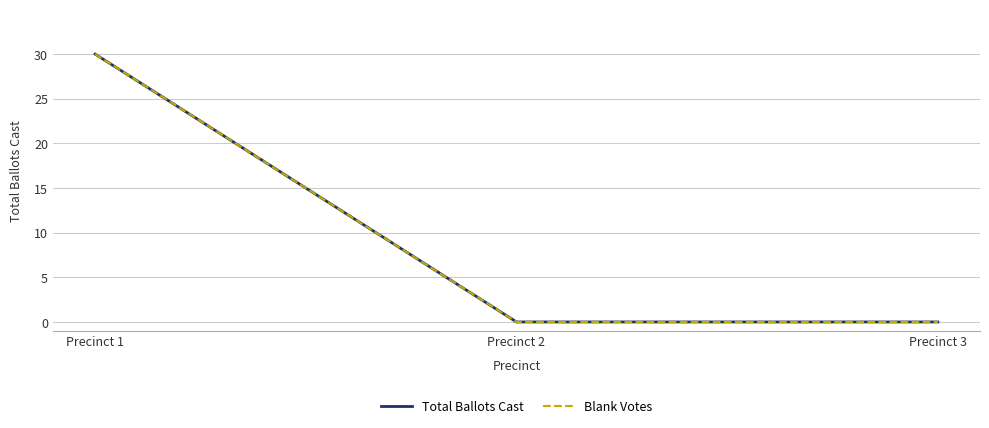

Rank the categories by Blank Votes value from highest to lowest.

Precinct 1, Precinct 2, Precinct 3